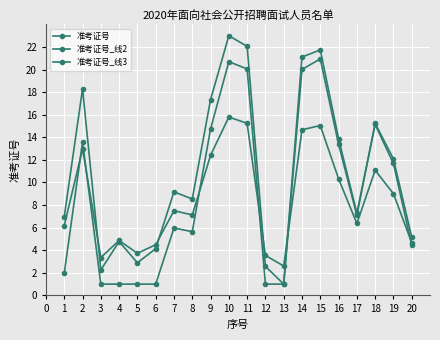

How many values in the 准考证号 series exceed 9?

10